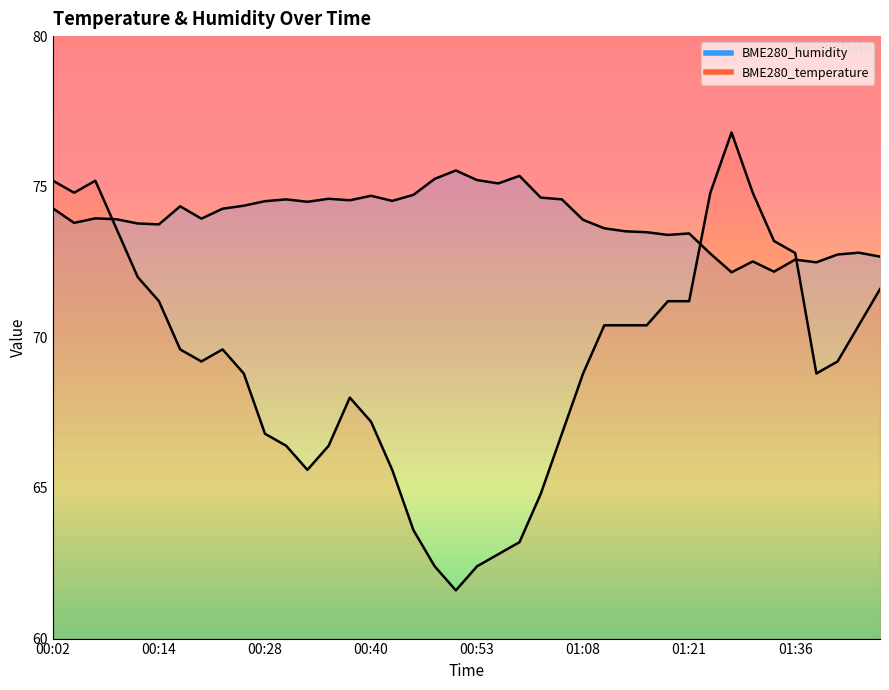

Does the chart have visible grid lines?

No